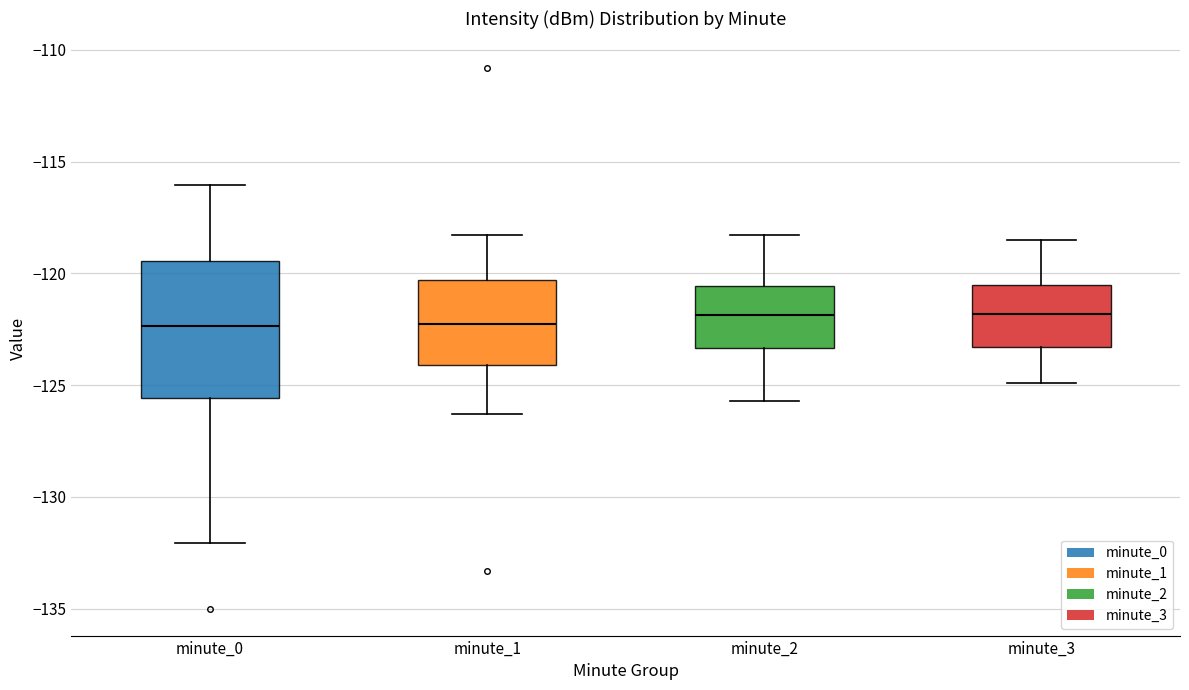

Reading left to right, transcribe this box plot: for each box, give where its median line is, the range the box spans, and where its two whiskers end, as read against the y-axis. The values are not printed on the chart, so give them approximately, as read against the axis.

minute_0: median -122.5, box -125.5 to -119.5, whiskers -132.0 to -116.0
minute_1: median -122.0, box -124.0 to -120.5, whiskers -126.5 to -118.5
minute_2: median -122.0, box -123.5 to -120.5, whiskers -125.5 to -118.5
minute_3: median -122.0, box -123.5 to -120.5, whiskers -125.0 to -118.5